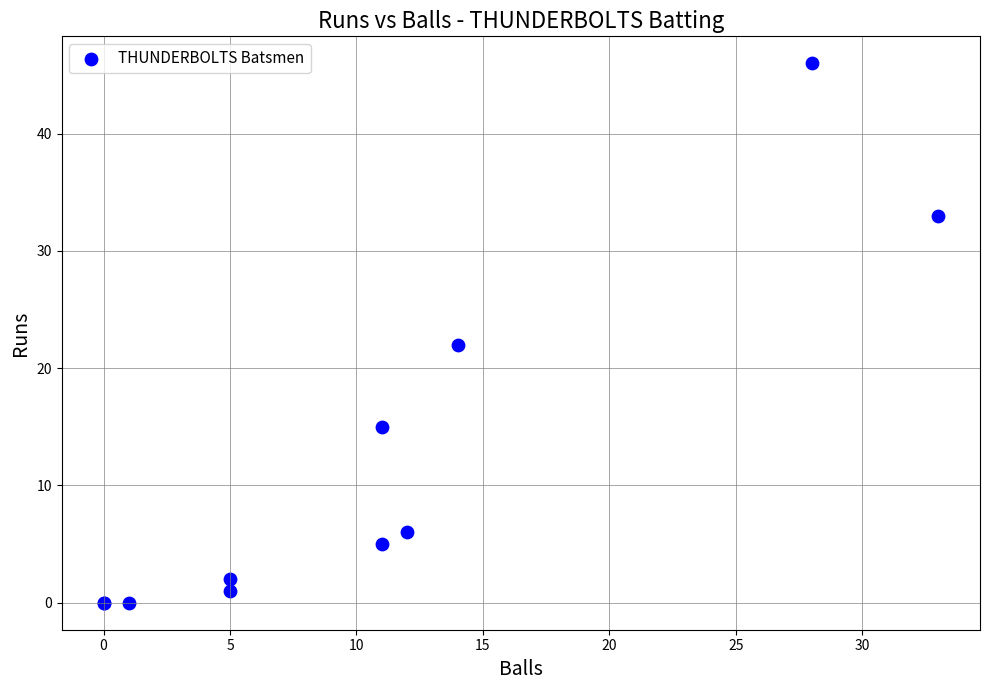

What Y value in the scatter plot is closest to 23?

22